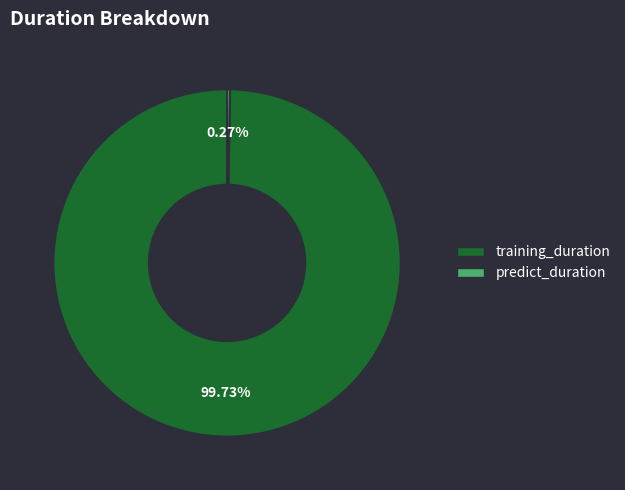

Which category has the biggest portion of the pie?

training_duration